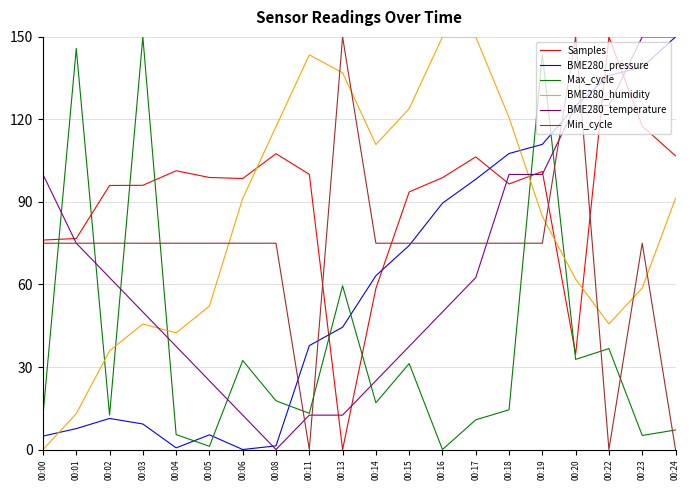

What are all the series names shown in the legend?

Samples, BME280_pressure, Max_cycle, BME280_humidity, BME280_temperature, Min_cycle